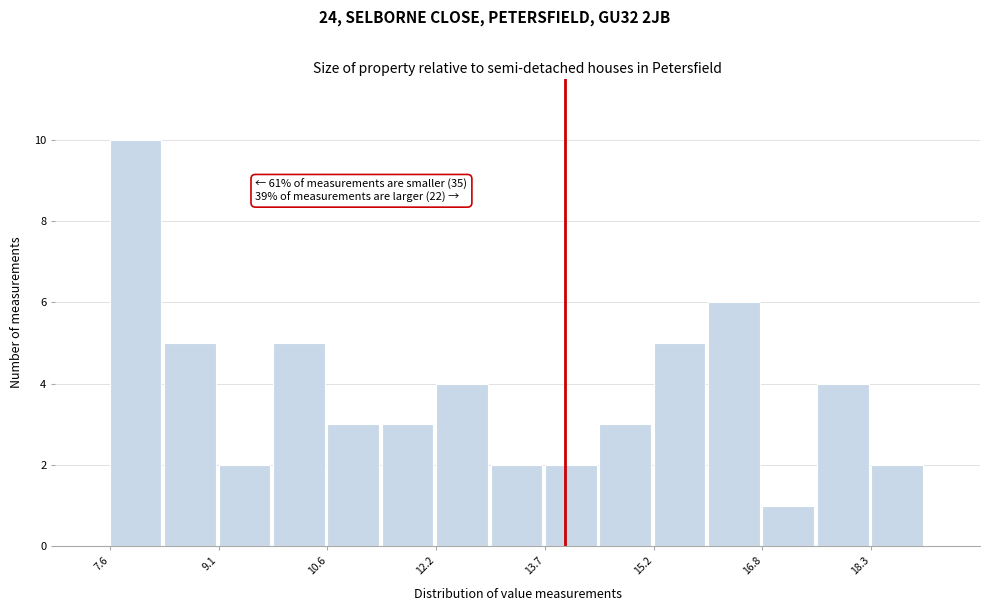

Around what value on the x-axis is the tallest bar? Give the approximate position of its centre, as read against the axis.

8.0